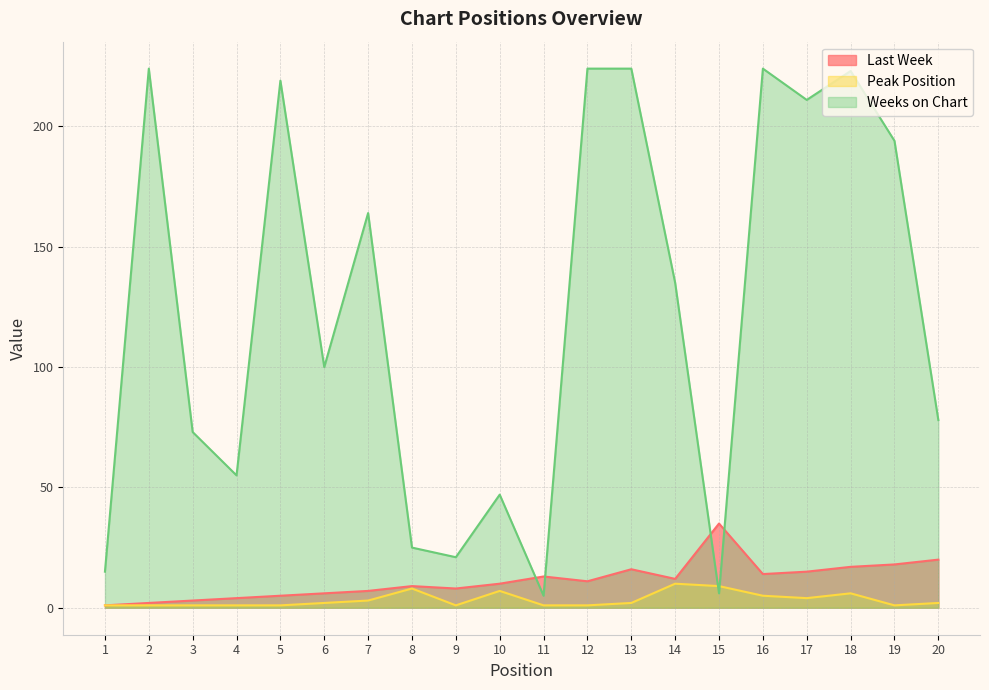

True or false: Last Week and Weeks on Chart cross at least once.

True